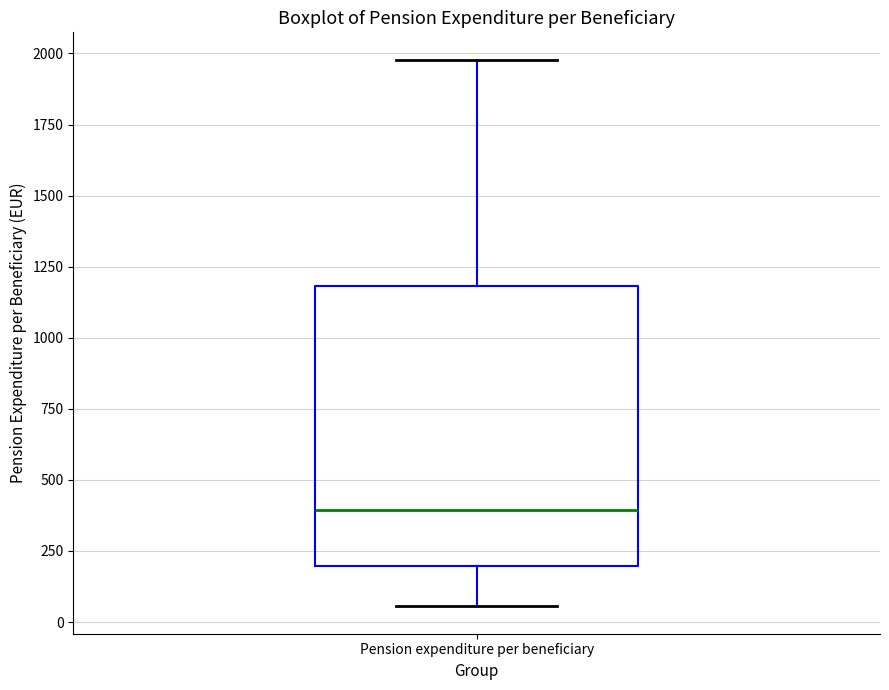

Transcribe this box plot: give where the median line is, the range the box spans, and where the two whiskers end, as read against the y-axis. The values are not printed on the chart, so give them approximately, as read against the axis.

median 400, box 200 to 1200, whiskers 50 to 2000